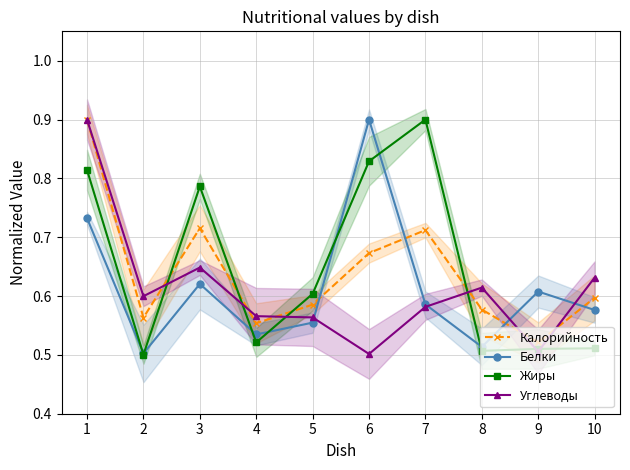

Which category has the highest value in the Калорийность series?

1